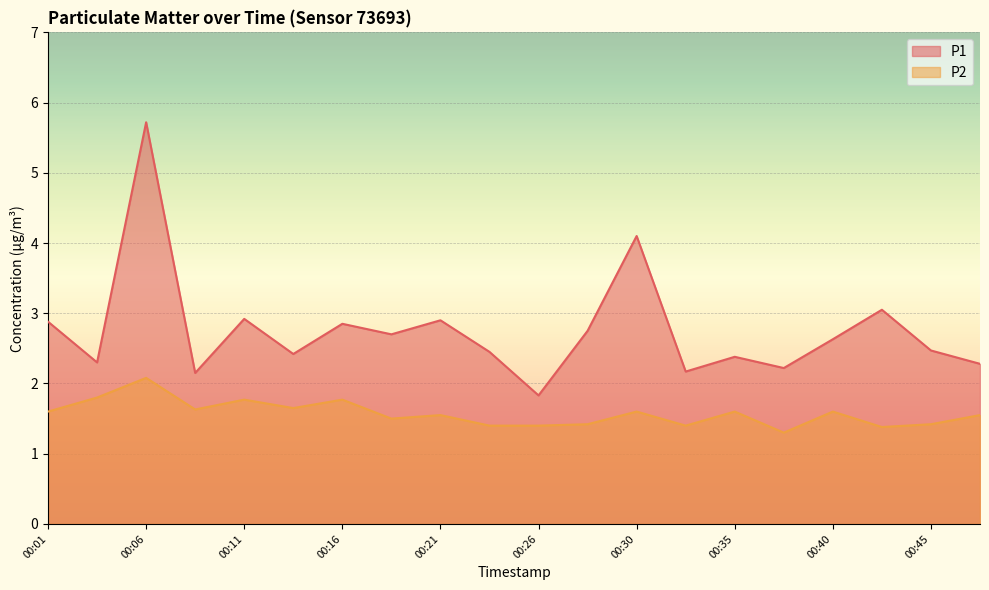

Which series changed the most between 00:04 and 00:13?

P2